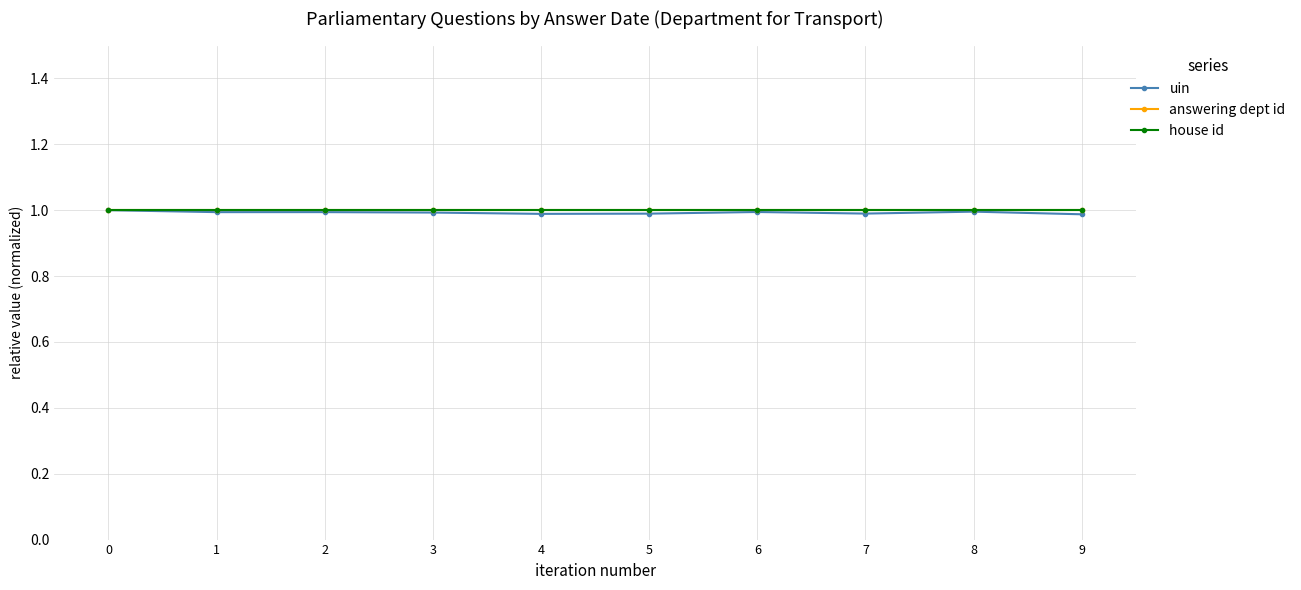

Does the chart have visible grid lines?

Yes